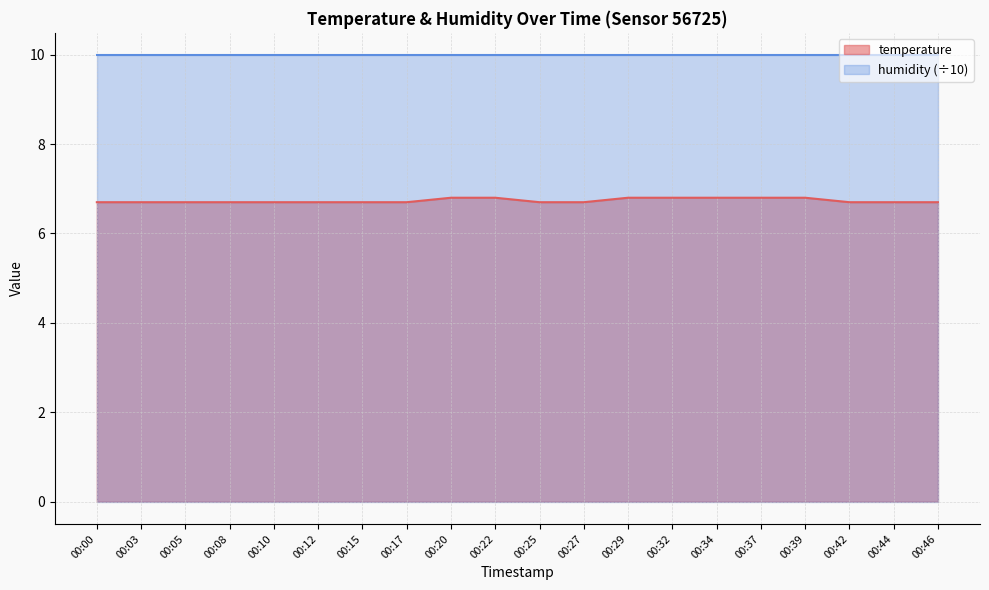

Reading right to left, what are all the values shown in this chart?

00:46=6.7	00:44=6.7	00:42=6.7	00:39=6.8	00:37=6.8	00:34=6.8	00:32=6.8	00:29=6.8	00:27=6.7	00:25=6.7	00:22=6.8	00:20=6.8	00:17=6.7	00:15=6.7	00:12=6.7	00:10=6.7	00:08=6.7	00:05=6.7	00:03=6.7	00:00=6.7